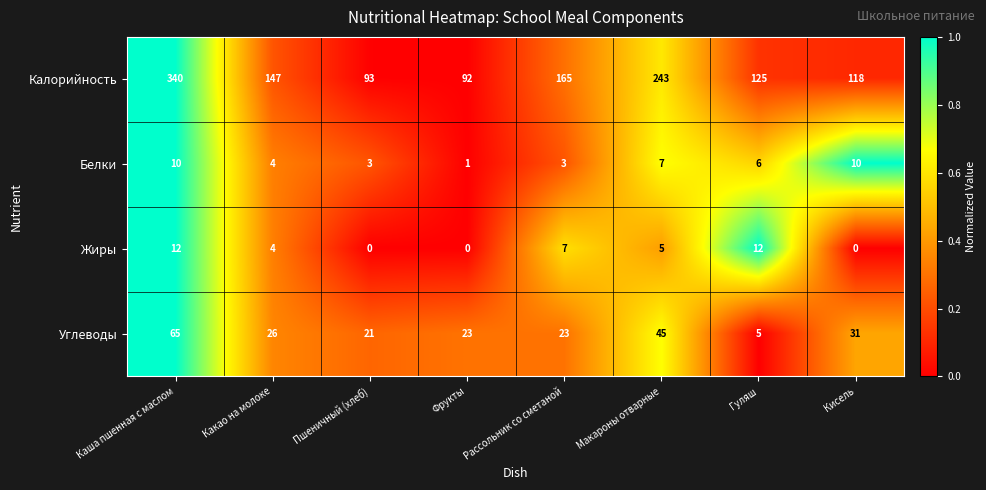

At how many categories does at least one series exceed 0?

8